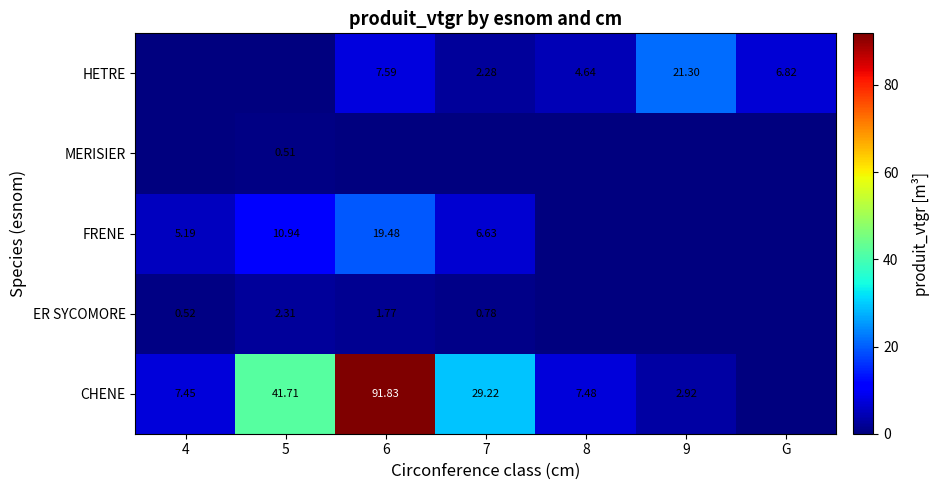

Rank the series at G from highest to lowest value.

HETRE, CHENE, ER SYCOMORE, FRENE, MERISIER